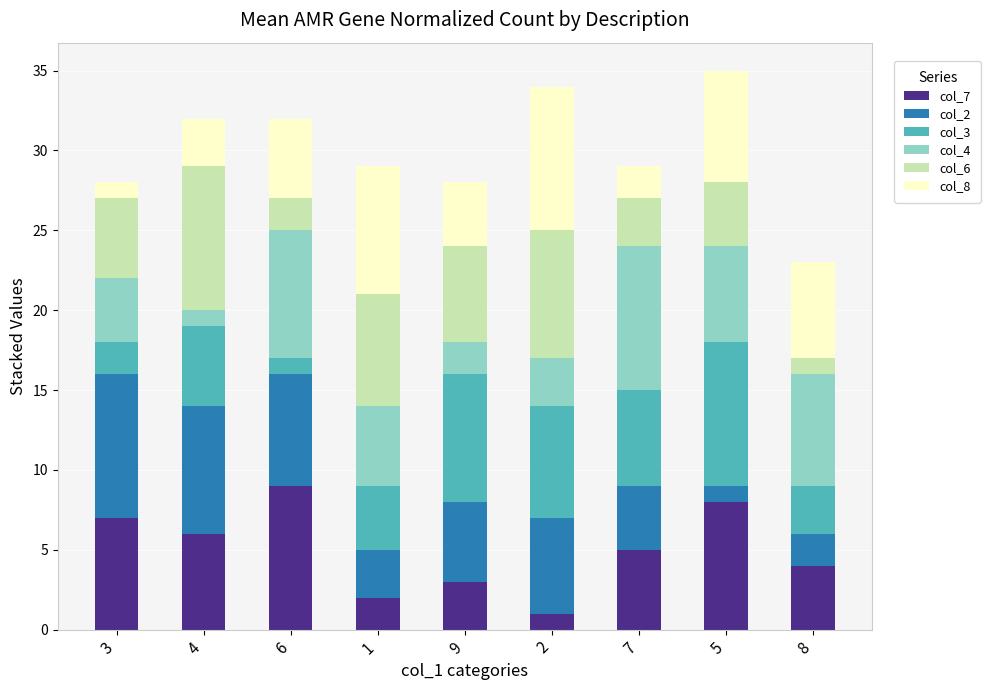

Are the bars horizontal?

No